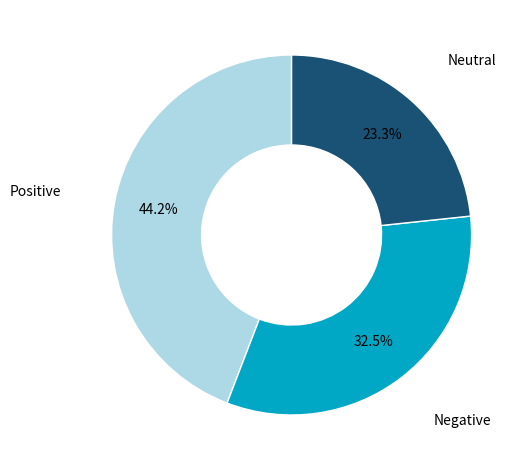

Do Positive and Neutral together represent more than half of the pie?

Yes